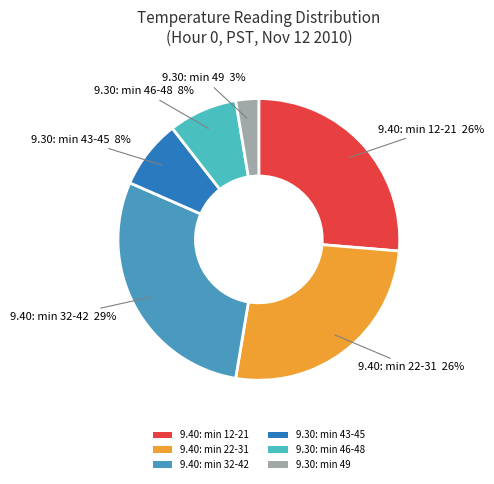

The 9.40: min 32-42 slice represents 36% of the pie. True or false?

False